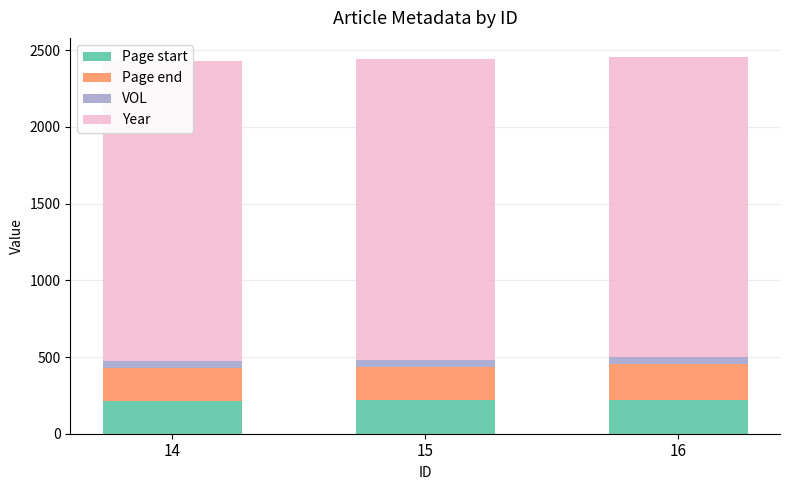

List the labels in order of Year value, largest first.

14, 15, 16